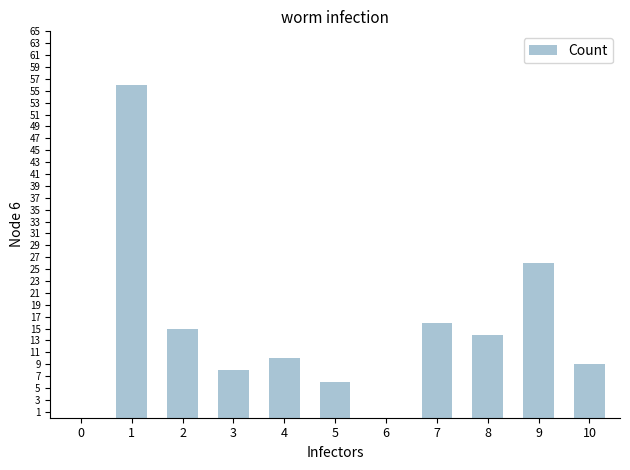

What is the change in value from 2 to 8?

-1